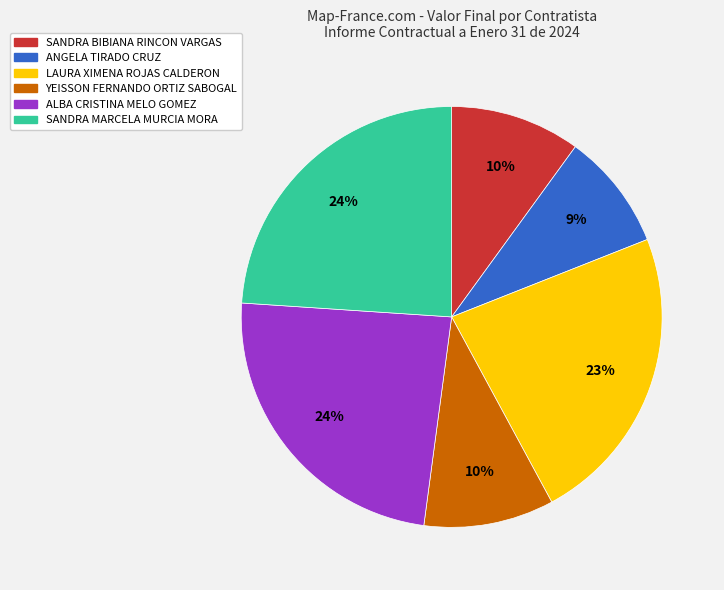

Is it true that ANGELA TIRADO CRUZ is 22% of the pie?

False